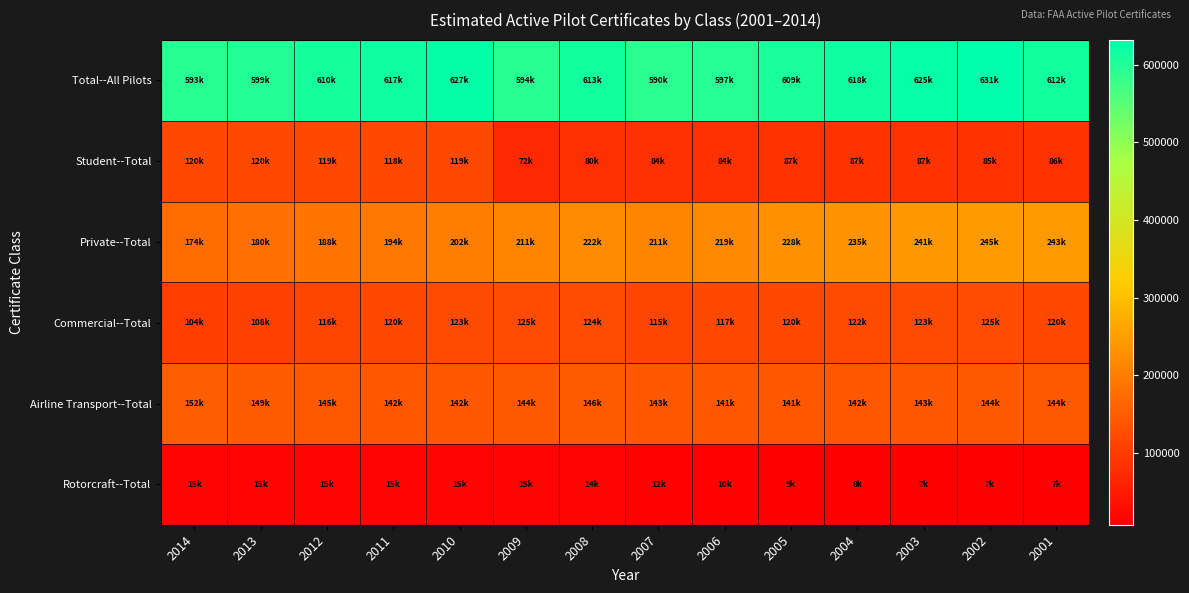

At which category does the chart reach its peak across all series?

2002